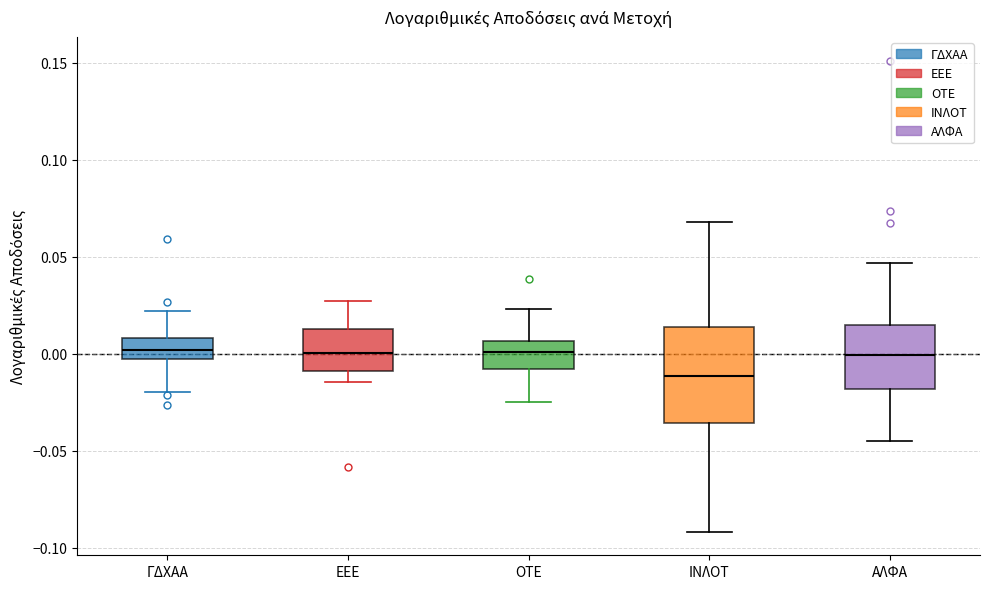

Reading left to right, read every box against the y-axis: the position of its median line, the range the box covers, and the ends of its whiskers. The values are not printed on the chart, so give them approximately, as read against the axis.

ΓΔΧΑΑ: median 0.000, box -0.005 to 0.010, whiskers -0.020 to 0.020
ΕΕΕ: median 0.000, box -0.010 to 0.015, whiskers -0.015 to 0.025
ΟΤΕ: median 0.000, box -0.010 to 0.005, whiskers -0.025 to 0.025
ΙΝΛΟΤ: median -0.010, box -0.035 to 0.015, whiskers -0.090 to 0.070
ΑΛΦΑ: median 0.000, box -0.020 to 0.015, whiskers -0.045 to 0.045